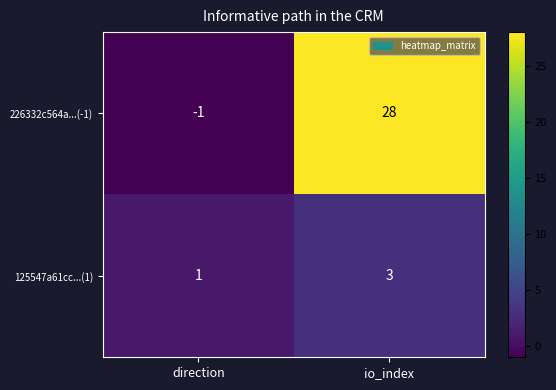

What is the sum of all 125547a61cc...(1) values?

4